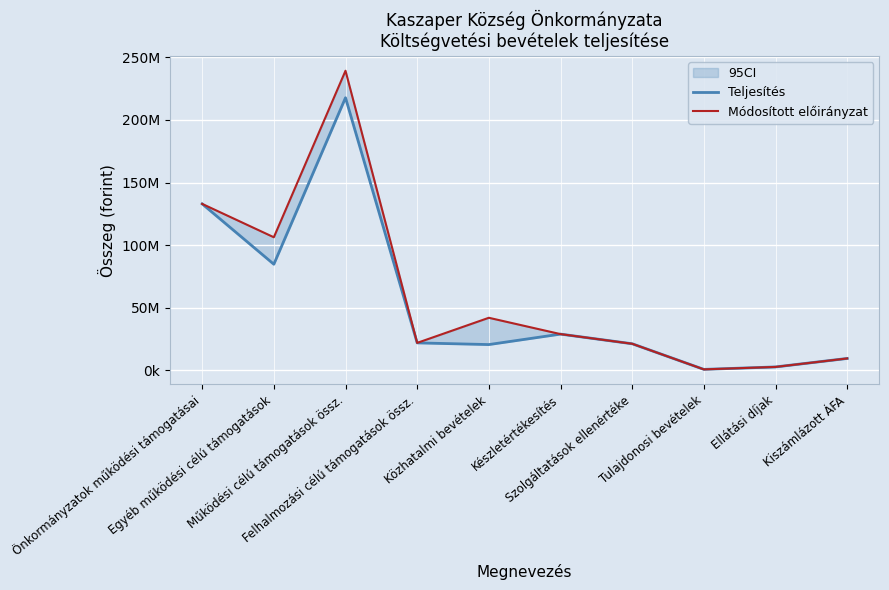

What is the spread (max minus min) of values at Ellátási díjak?

319